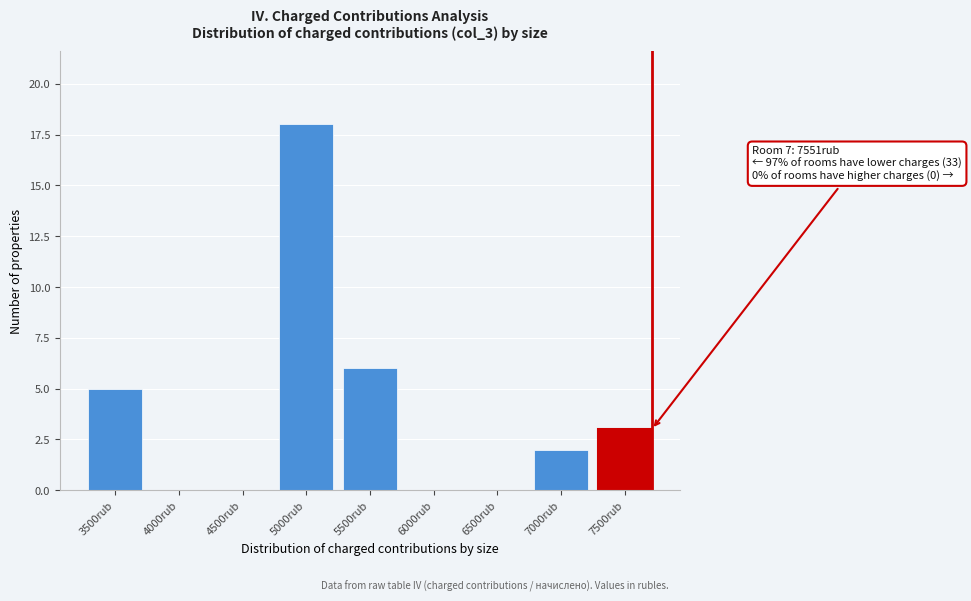

Reading left to right, list all the values displayed in this chart.

3500rub=5	4000rub=0	4500rub=0	5000rub=18	5500rub=6	6000rub=0	6500rub=0	7000rub=2	7500rub=3